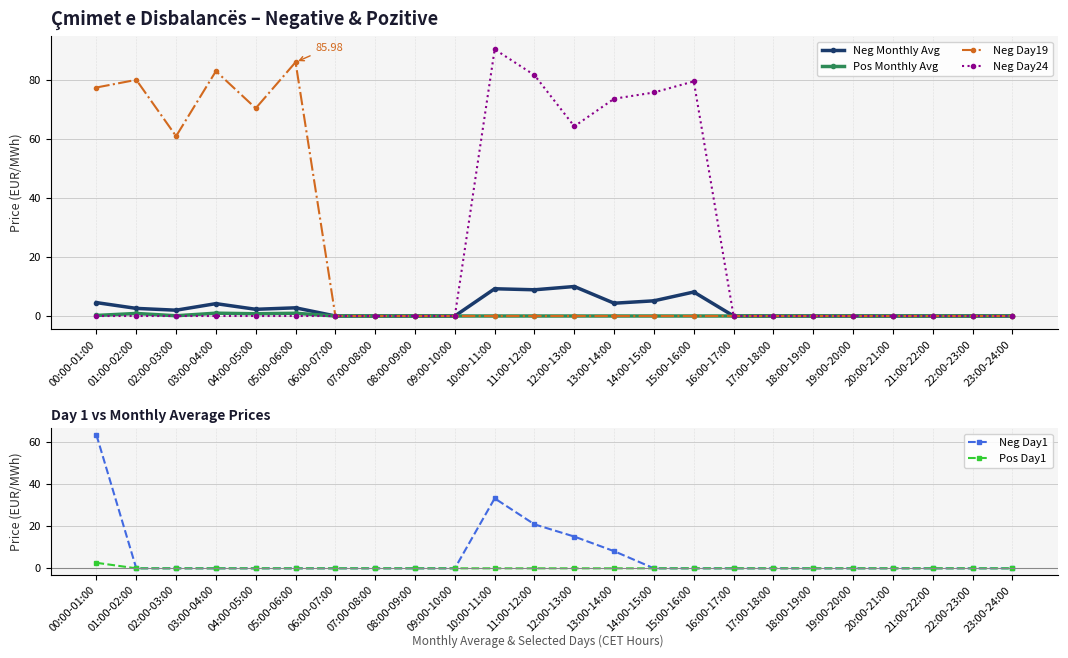

True or false: Pos Monthly Avg and Neg Day19 intersect in this chart.

False